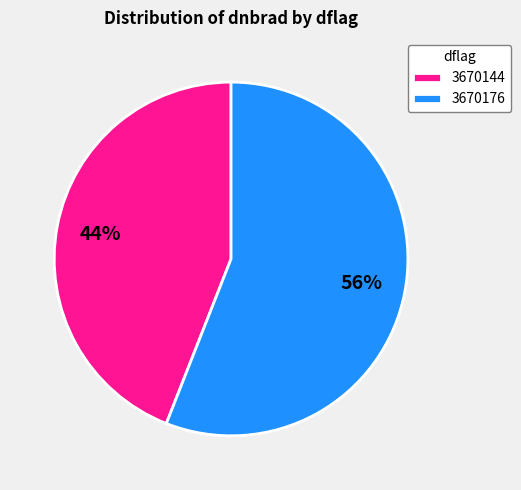

Between 3670176 and 3670144, which is larger?

3670176